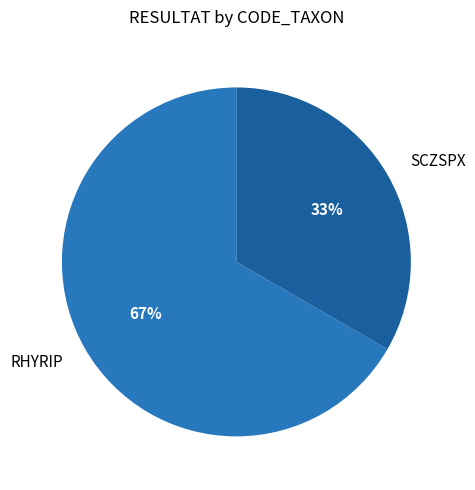

True or false: SCZSPX accounts for 43% of the total.

False